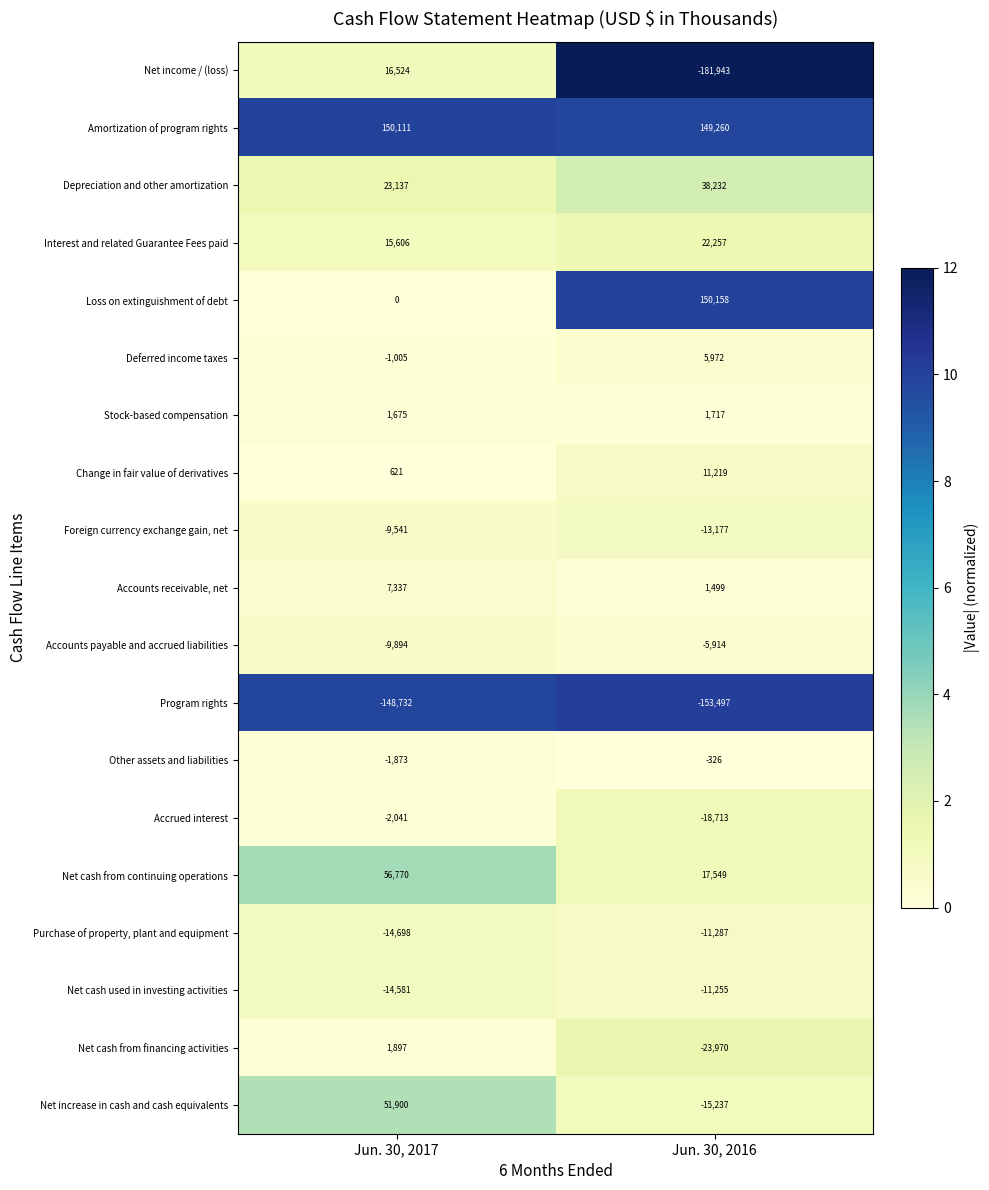

What is the average value of the Program rights series?

-151114